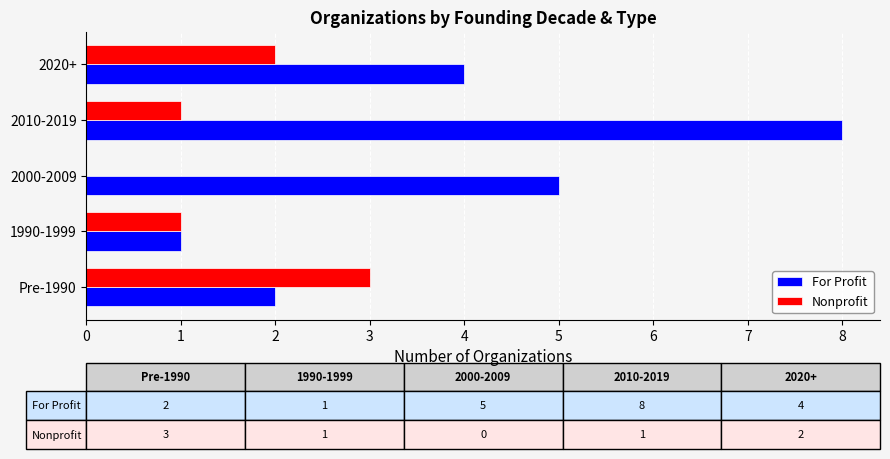

True or false: For Profit has a value of 6 at 2020+.

False